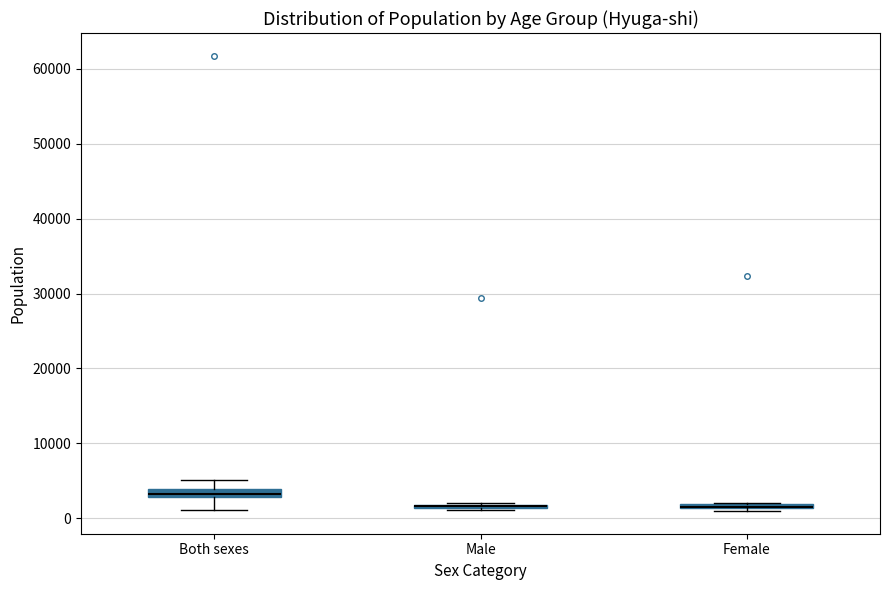

Where does the upper whisker of the box for Both sexes end on the y-axis? The values are not printed on the chart, so give them approximately, as read against the axis.

5000